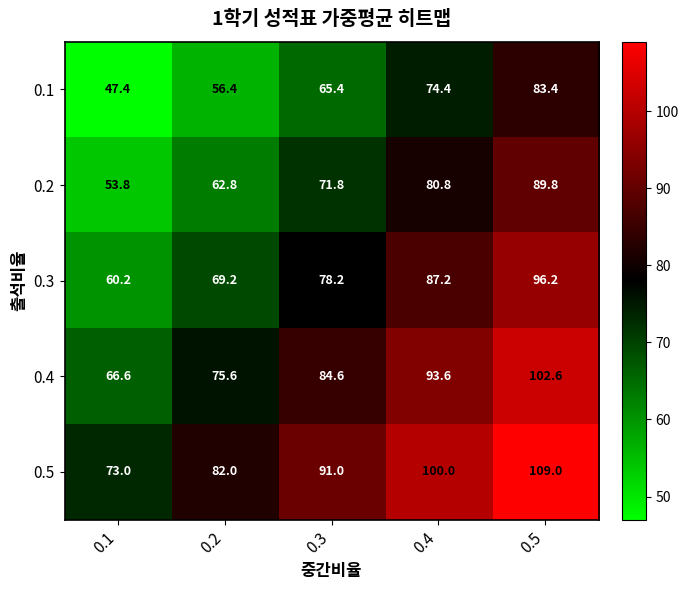

At how many categories does at least one series exceed 83?

3